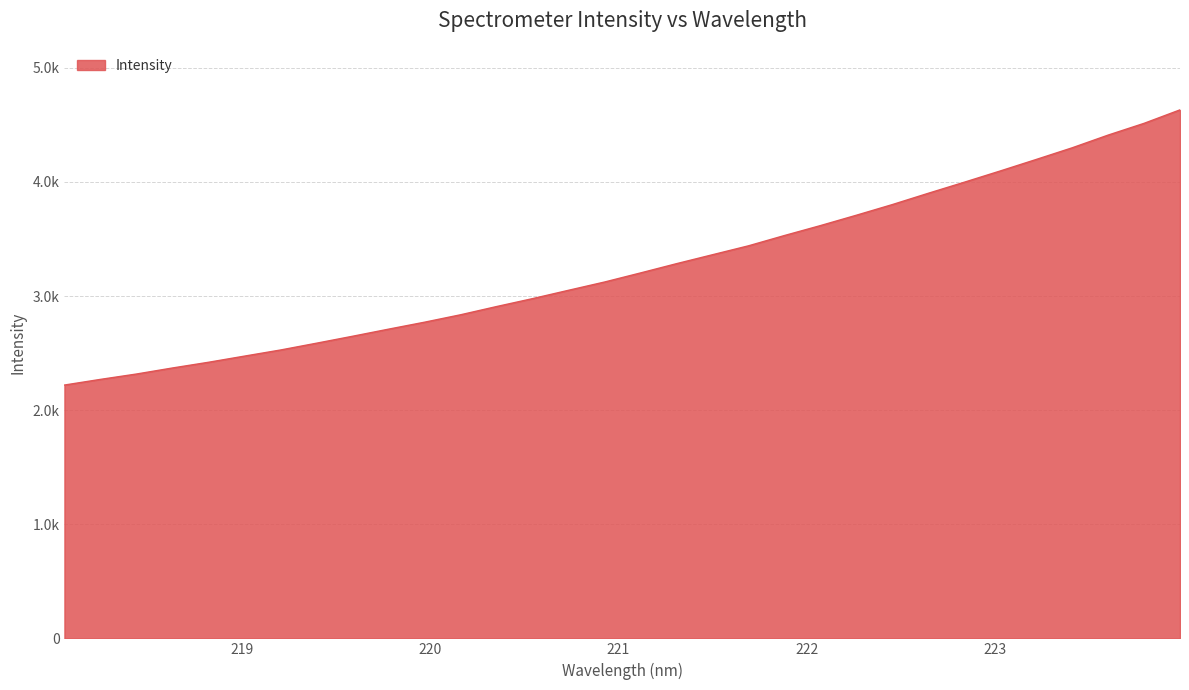

What is the greatest value displayed?

4632.1